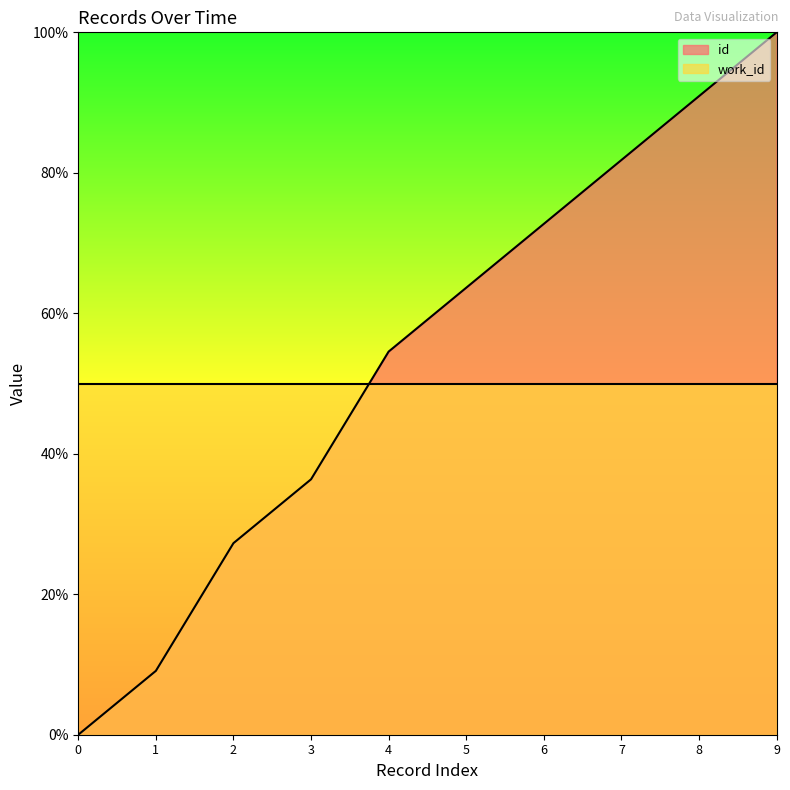

Rank the series at 6 from highest to lowest value.

id, work_id